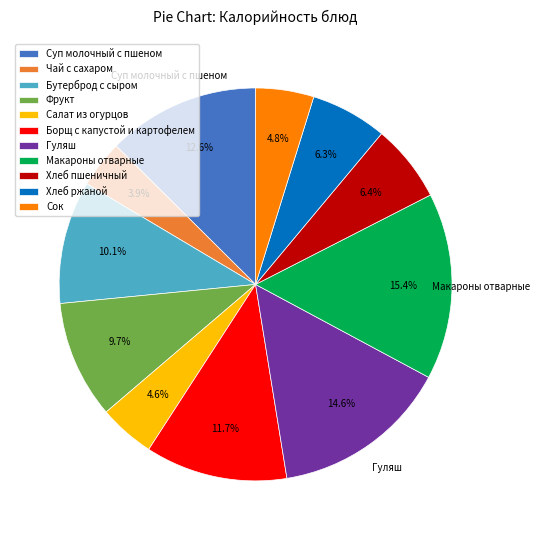

Is it true that Гуляш is 15% of the pie?

True